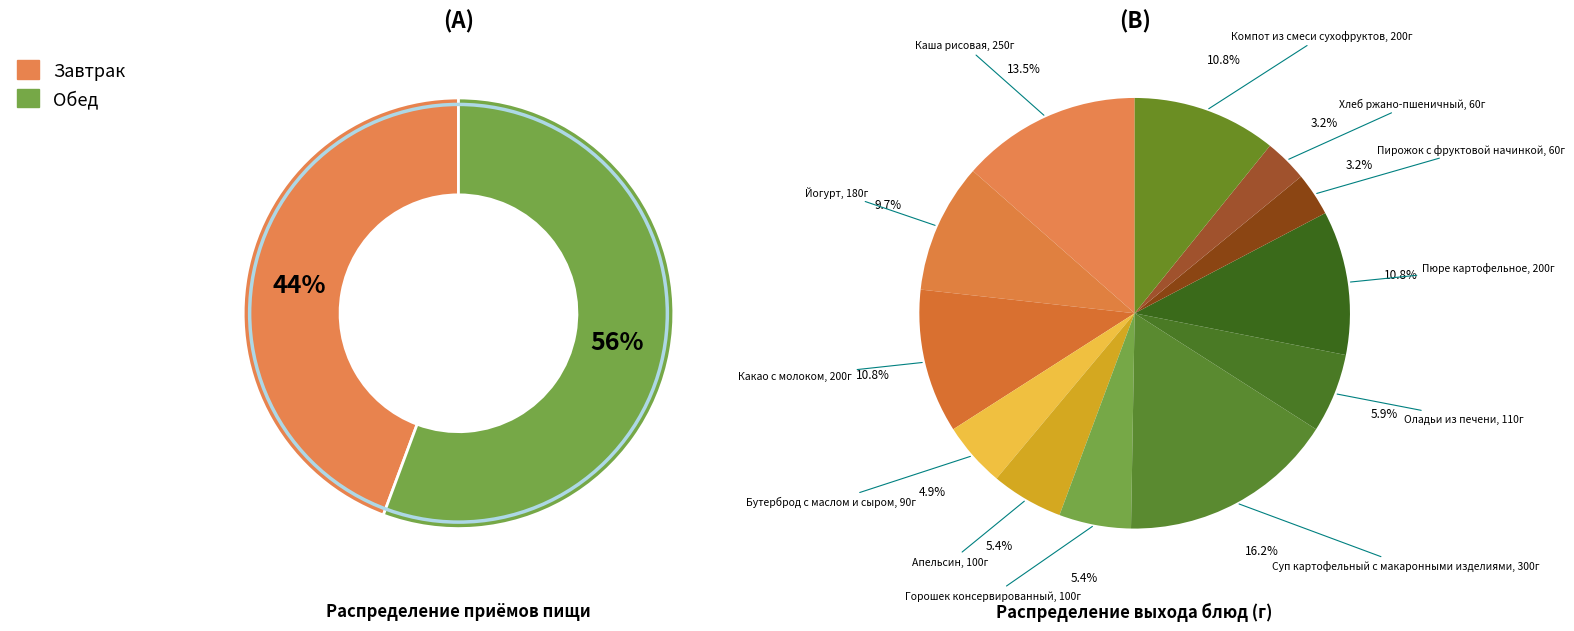

Which slice is the largest?

Суп картофельный с макаронными изделиями